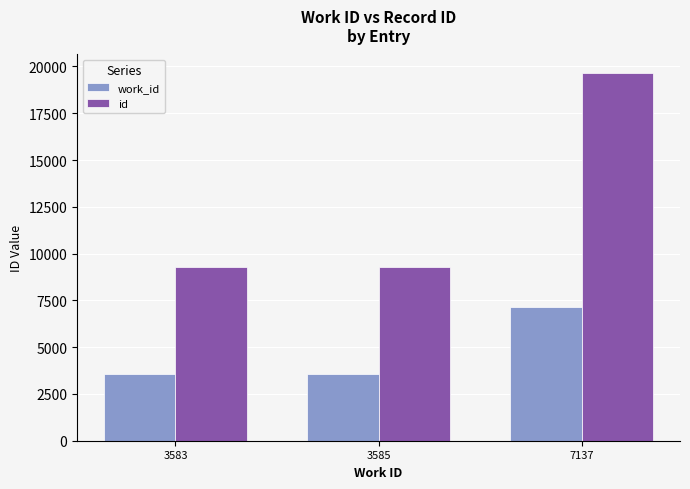

How many groups of bars are there?

3